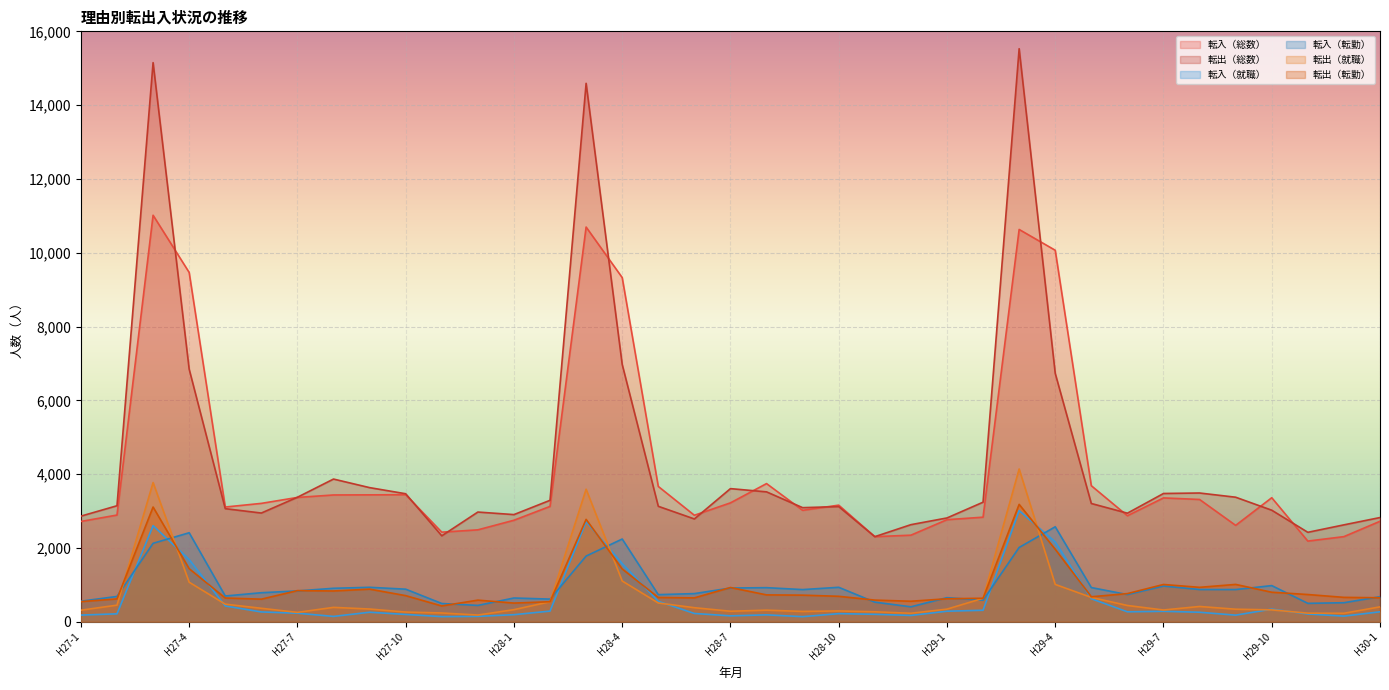

At which label does 転出（就職） first exceed 345?

H27-2